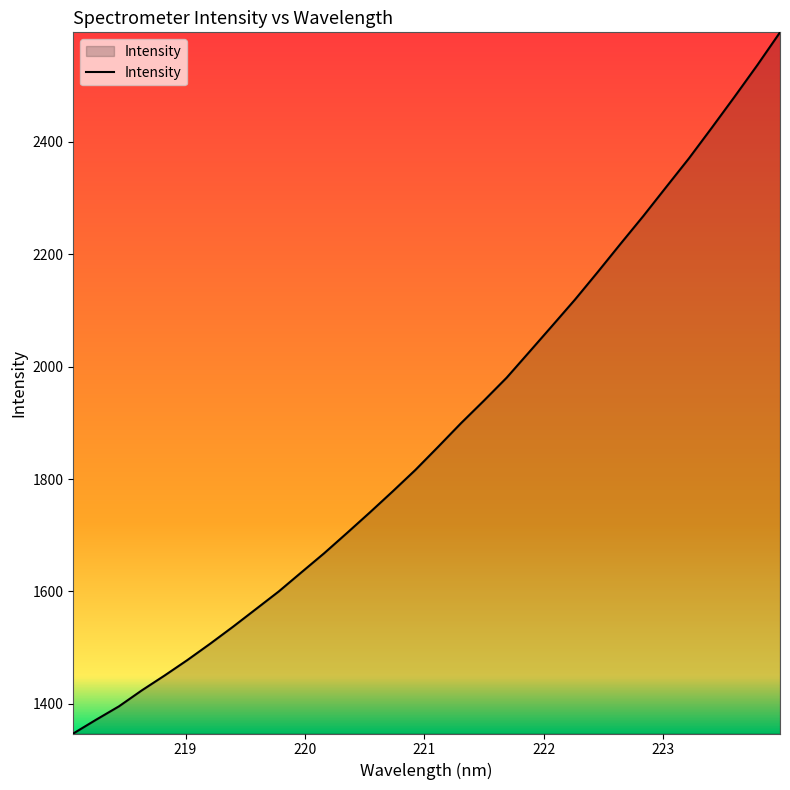

What is the difference between the maximum and minimum values?

1247.7